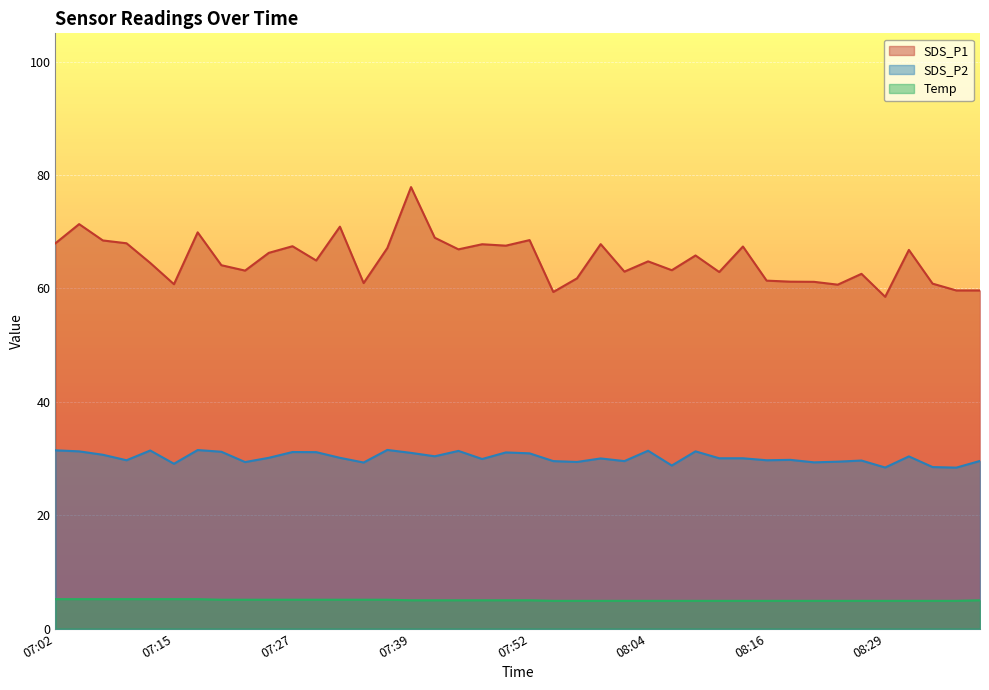

What is the average value of the SDS_P2 series?

30.2